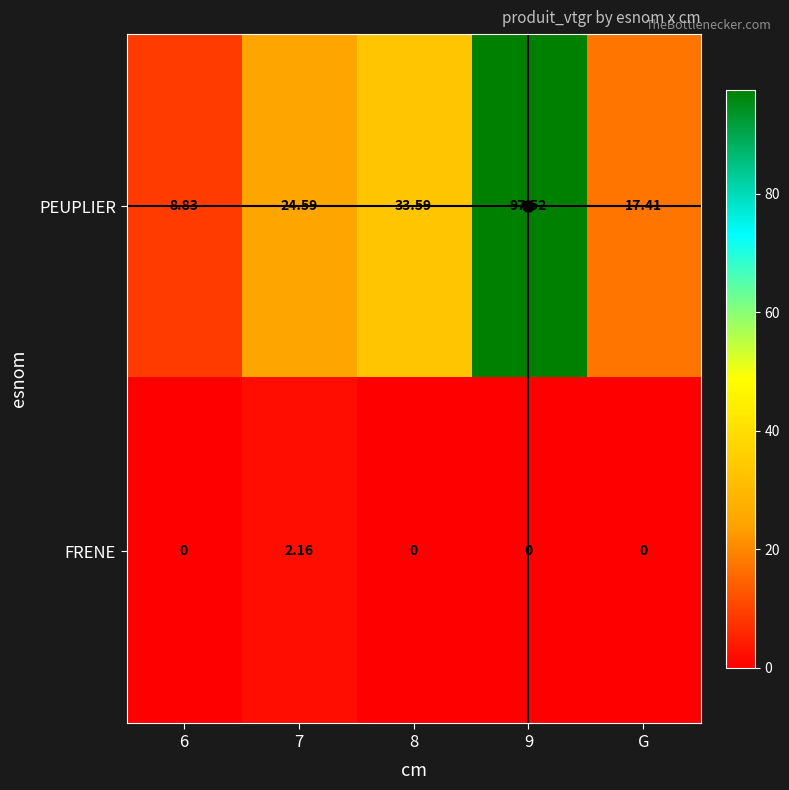

What is the maximum value shown in the chart?

97.5